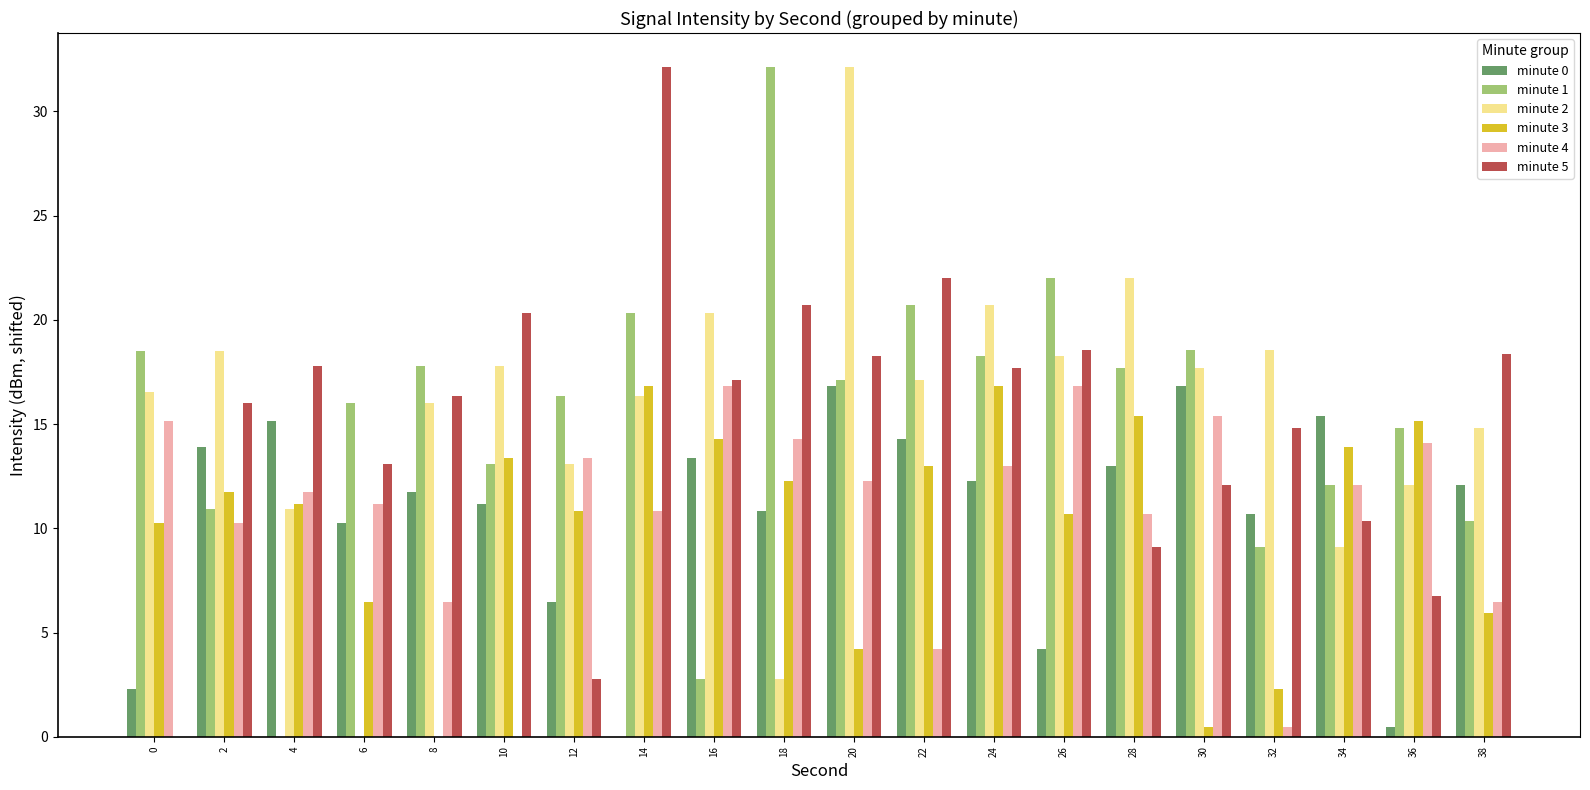

Is the value of minute 3 at 34 greater than the value of minute 4 at 12?

Yes